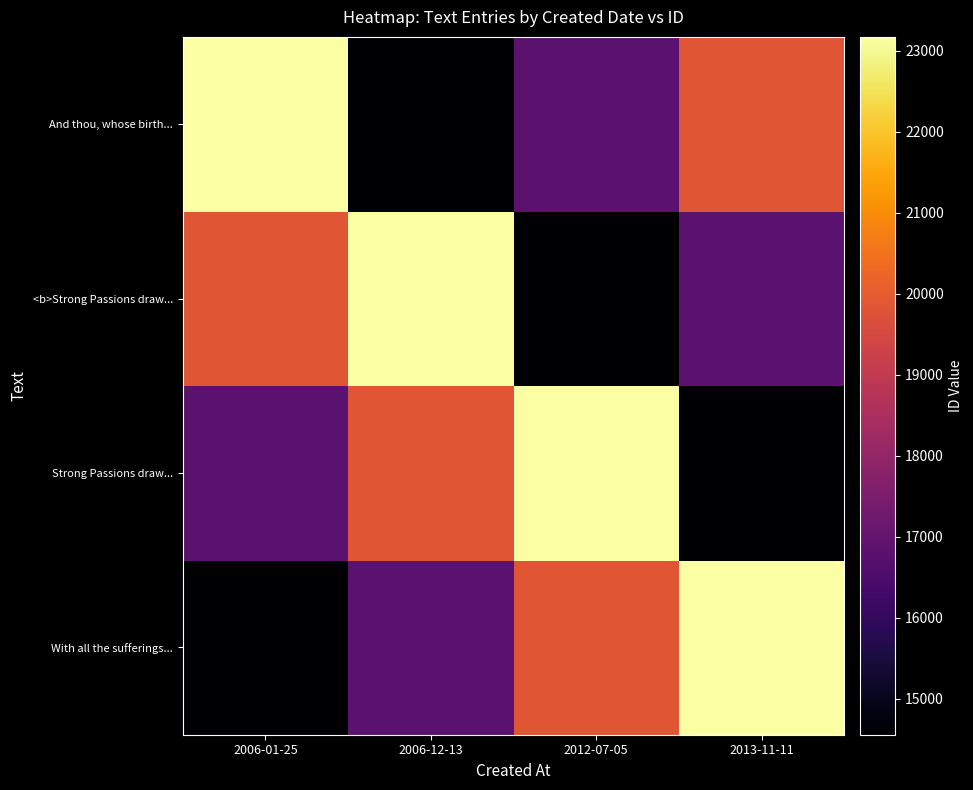

Reading right to left, transcribe all the data shown in this chart.

With all the sufferings...: 2013-11-11=23173	2012-07-05=19858	2006-12-13=16838	2006-01-25=14555
Strong Passions draw...: 2013-11-11=14555	2012-07-05=23173	2006-12-13=19858	2006-01-25=16838
<b>Strong Passions draw...: 2013-11-11=16838	2012-07-05=14555	2006-12-13=23173	2006-01-25=19858
And thou, whose birth...: 2013-11-11=19858	2012-07-05=16838	2006-12-13=14555	2006-01-25=23173